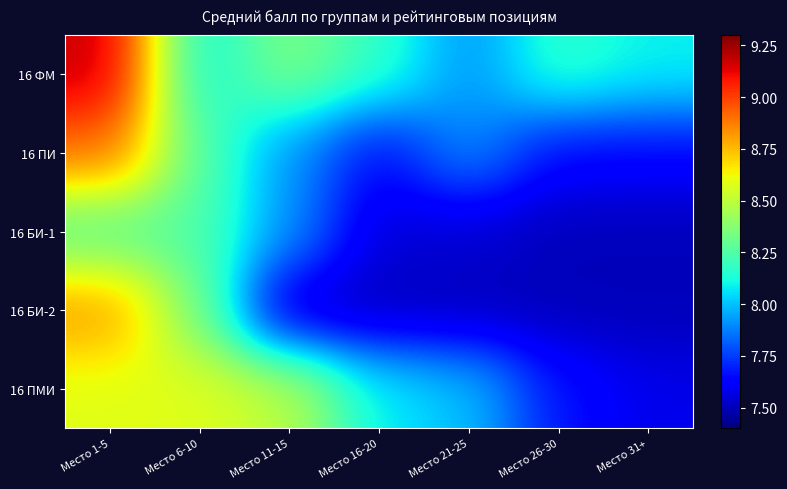

At which category does the chart reach its minimum across all series?

Место 26-30